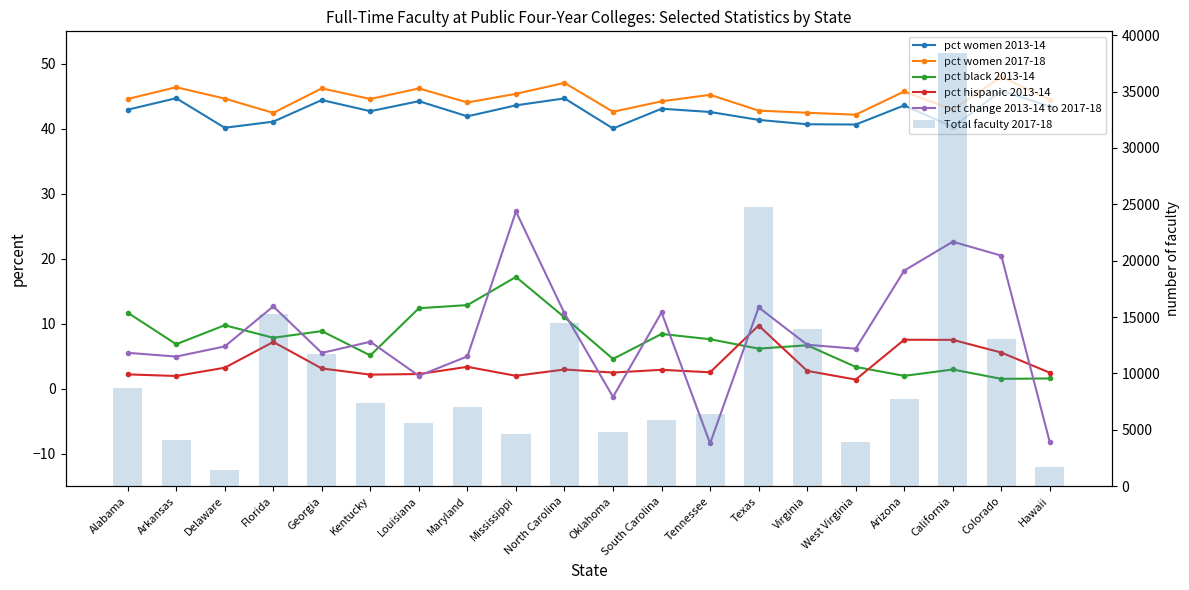

Which category has the lowest value in the pct women 2017-18 series?

West Virginia